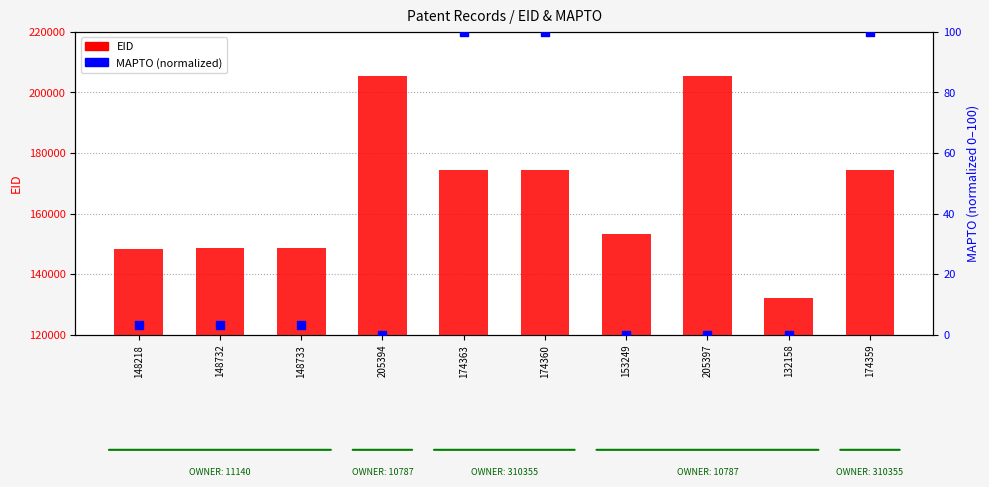

Is the value of MAPTO (normalized) at 148218 greater than the value of EID at 205394?

No